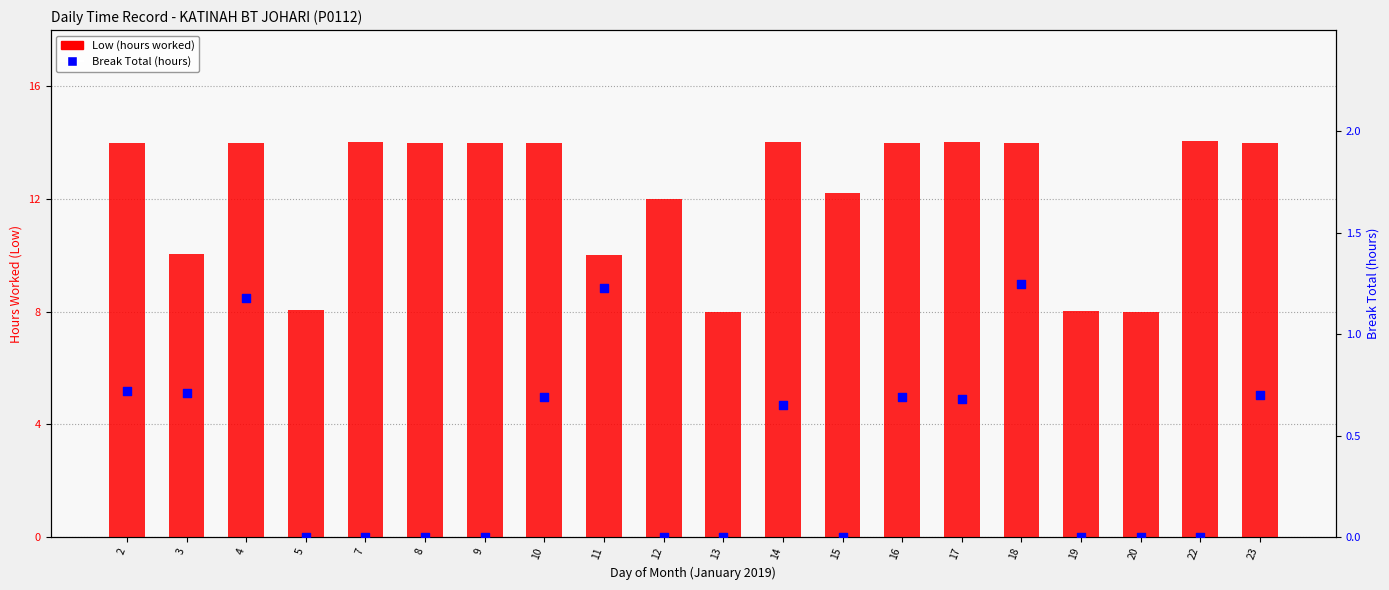

Which series has the largest Y range (max minus min)?

Low (hours worked)